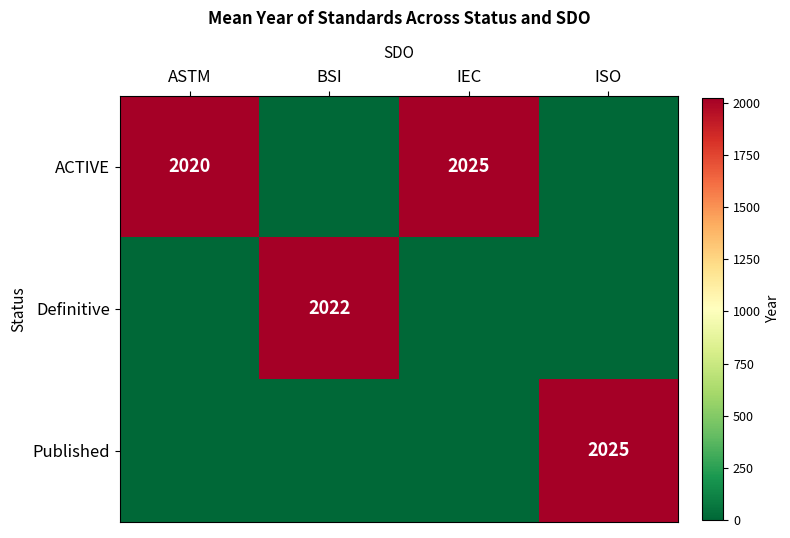

Which label corresponds to the largest value in the chart?

IEC